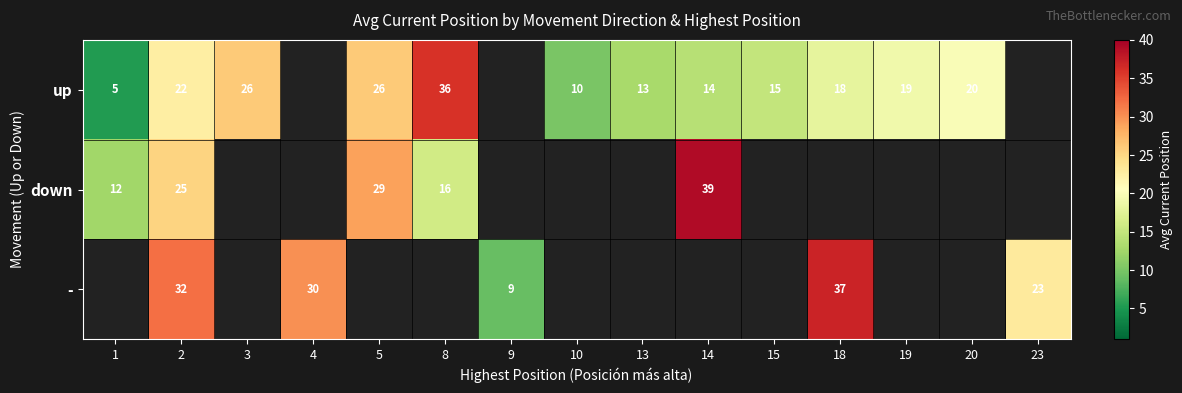

Which has a higher value, 20 or 18?

20